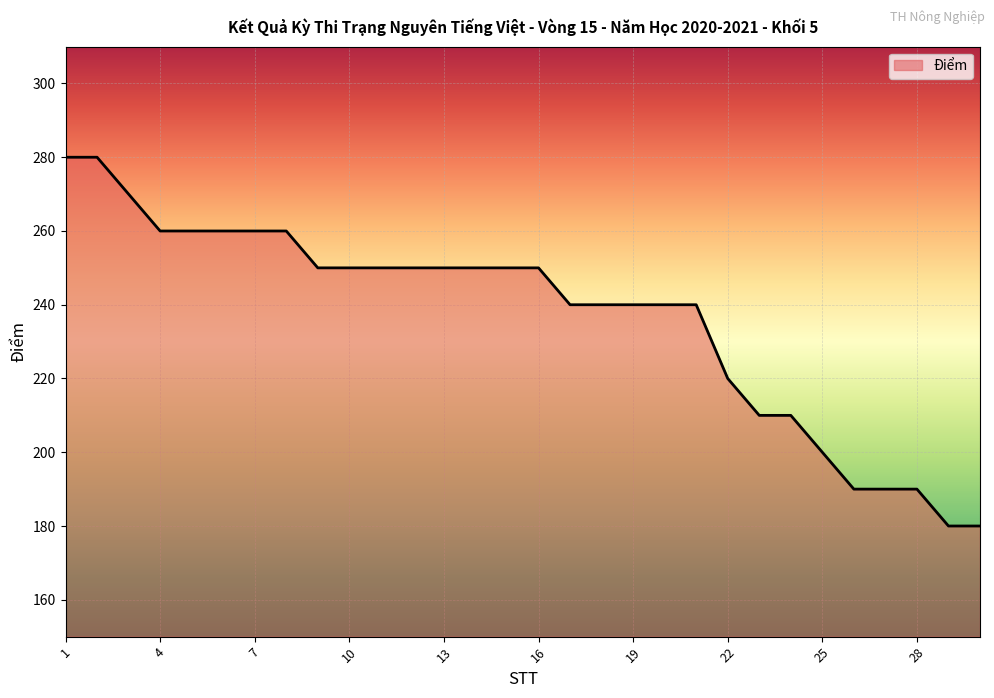

What is the difference between the maximum and second lowest values?

100